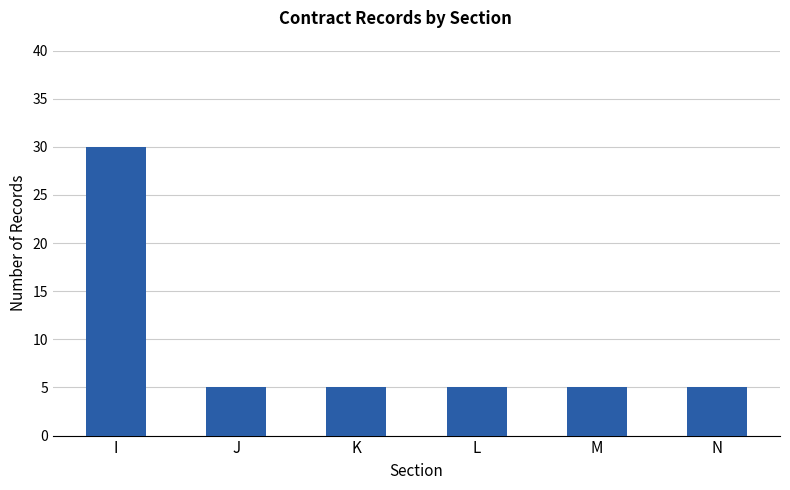

What is the approximate value at M?

5